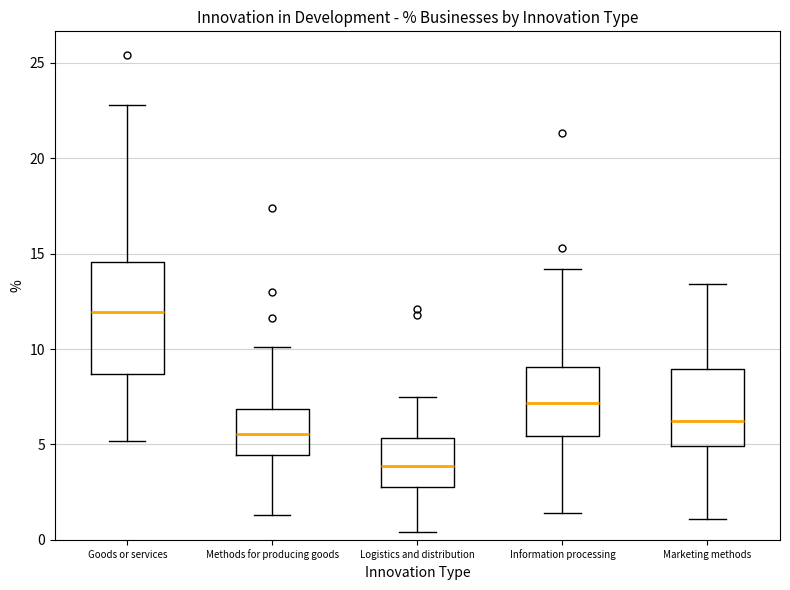

Which box's median line is the highest?

Goods or services